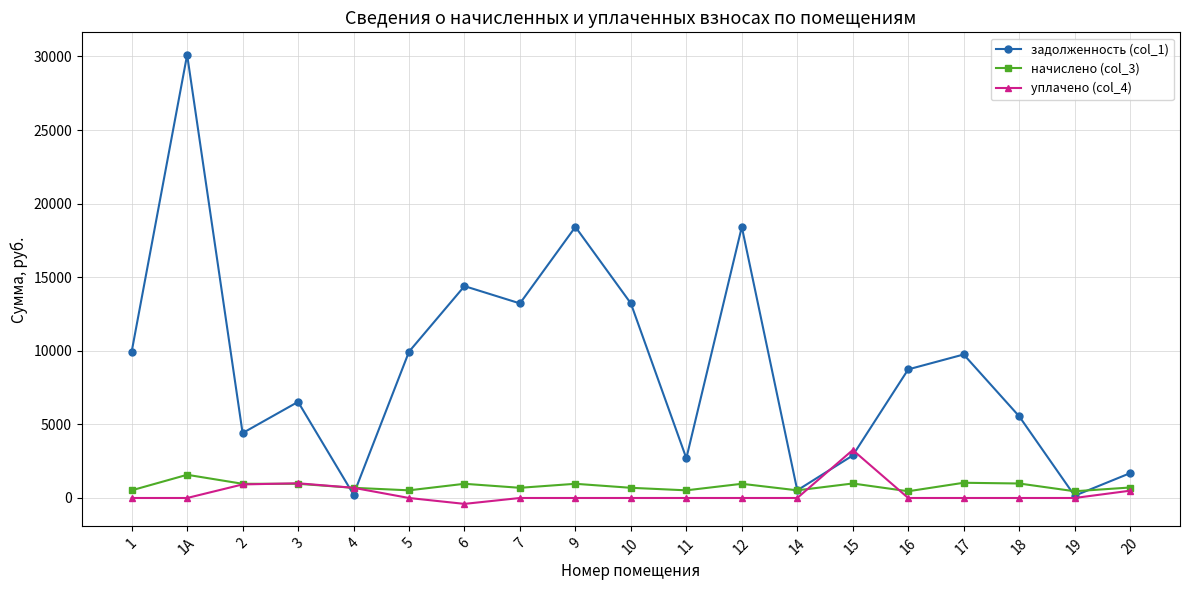

Which label corresponds to the largest value in the chart?

1А